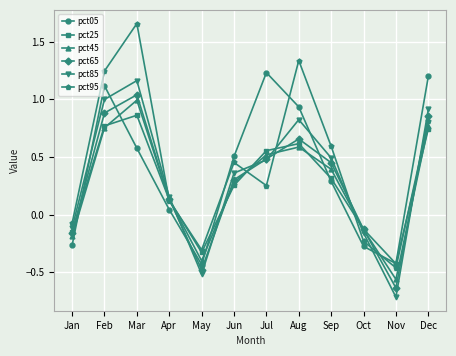

Where is pct95 nearest to the value 0?

Jan